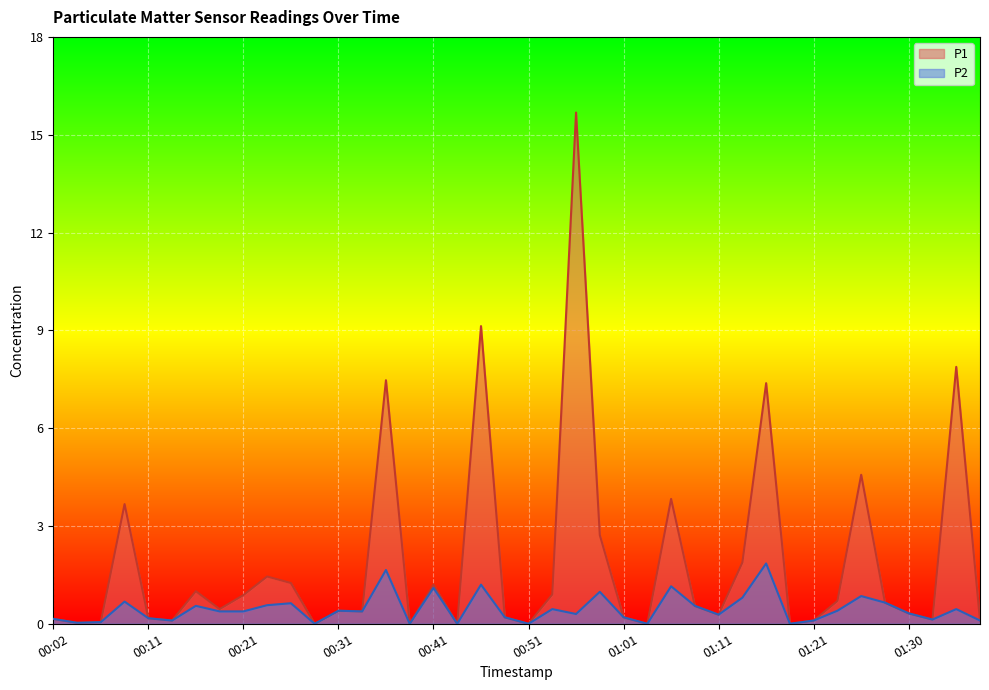

Which has a higher value, 00:29 or 00:38?

00:29